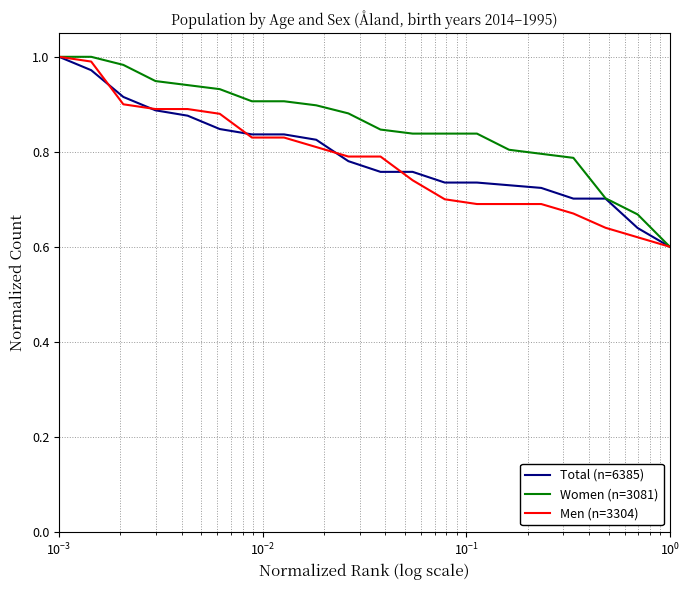

Which series has the largest total across all categories?

Women (n=3081)